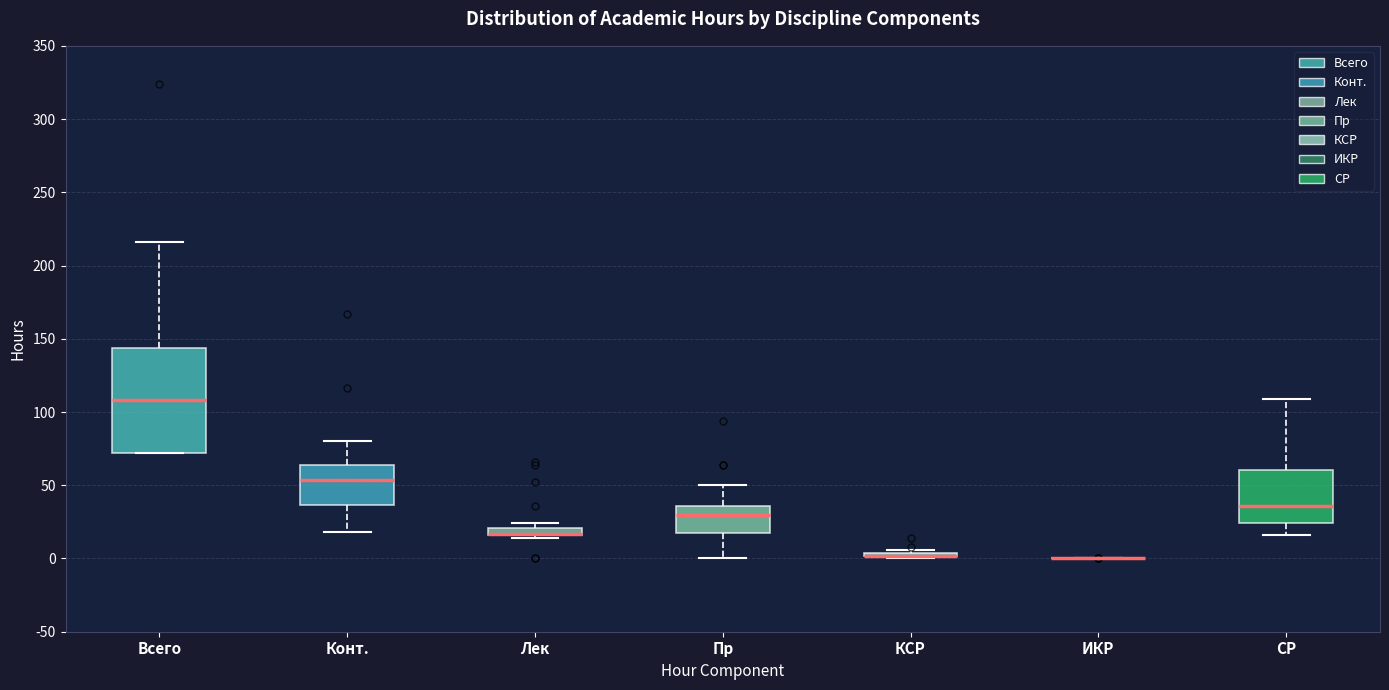

Comparing the boxes themselves (not the whiskers), which one is the tallest?

Всего